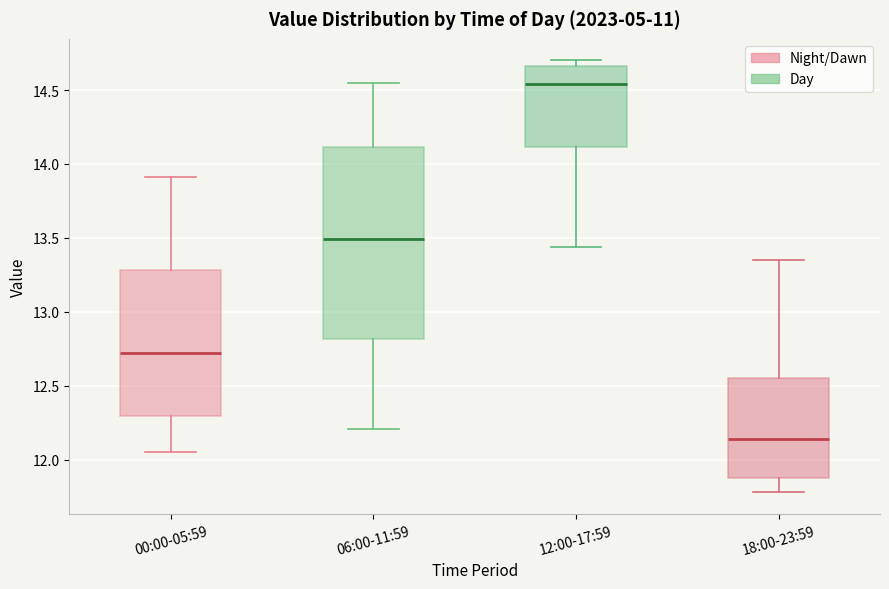

Reading left to right, read every box against the y-axis: the position of its median line, the range the box covers, and the ends of its whiskers. The values are not printed on the chart, so give them approximately, as read against the axis.

00:00-05:59: median 12.70, box 12.30 to 13.30, whiskers 12.05 to 13.90
06:00-11:59: median 13.50, box 12.80 to 14.10, whiskers 12.20 to 14.55
12:00-17:59: median 14.55, box 14.10 to 14.65, whiskers 13.45 to 14.70
18:00-23:59: median 12.15, box 11.90 to 12.55, whiskers 11.80 to 13.35